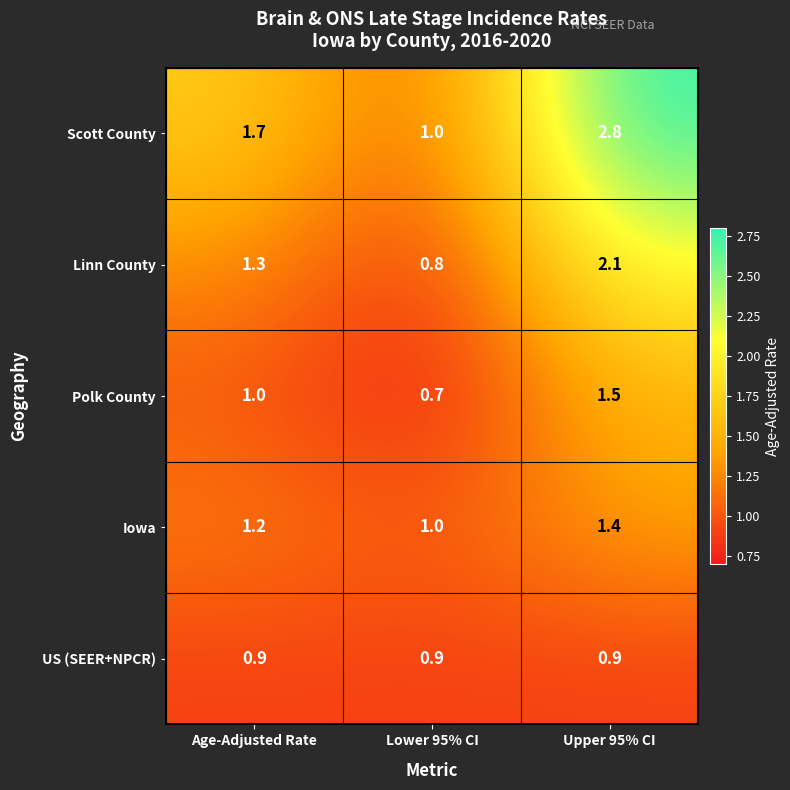

Which category has the highest value across all series?

Upper 95% CI